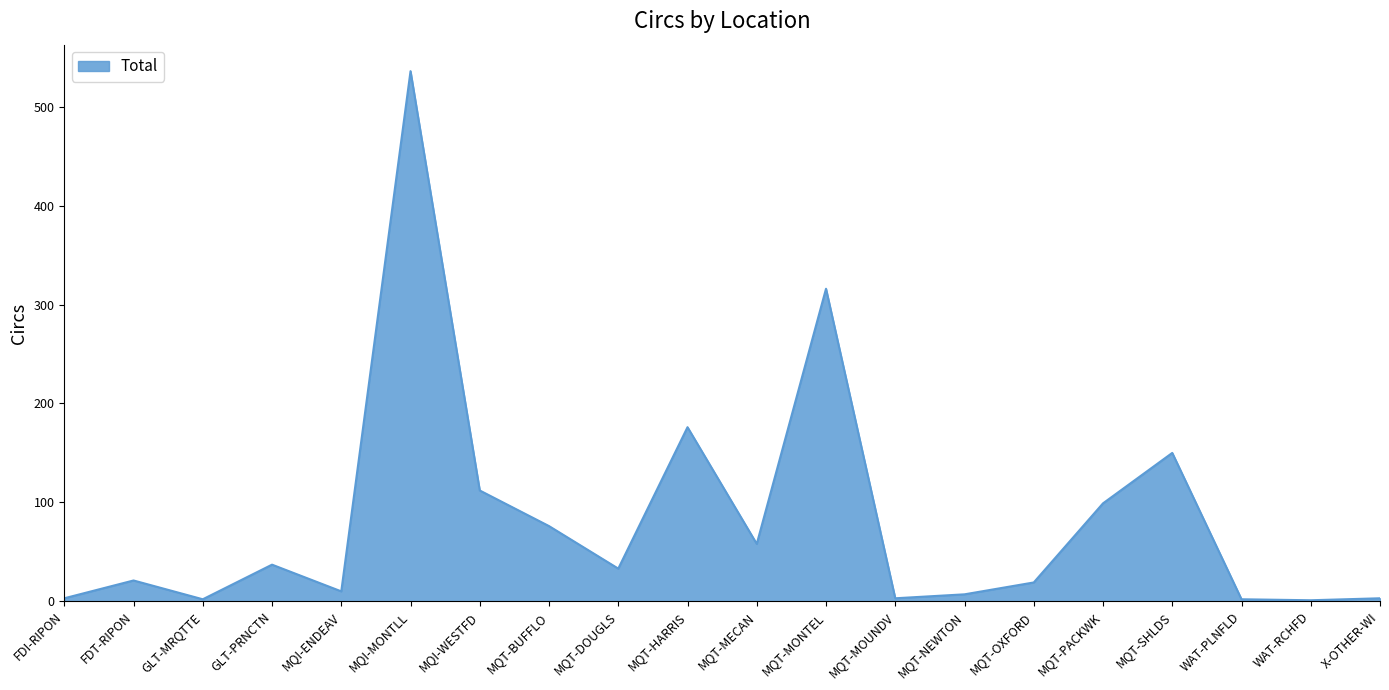

What is the sum of the values at MQT-MECAN and MQT-DOUGLS?

91